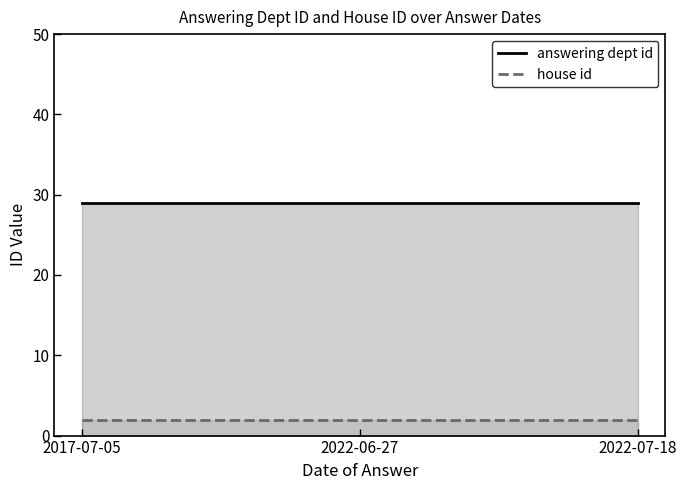

Does the chart have visible grid lines?

No